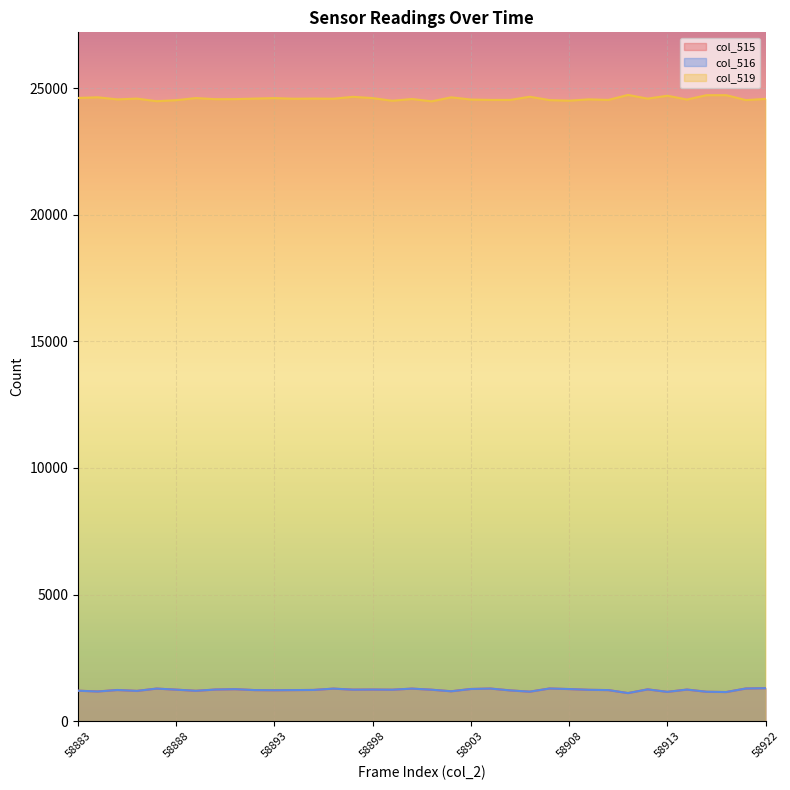

What is the total value across all series at 58895?

27050